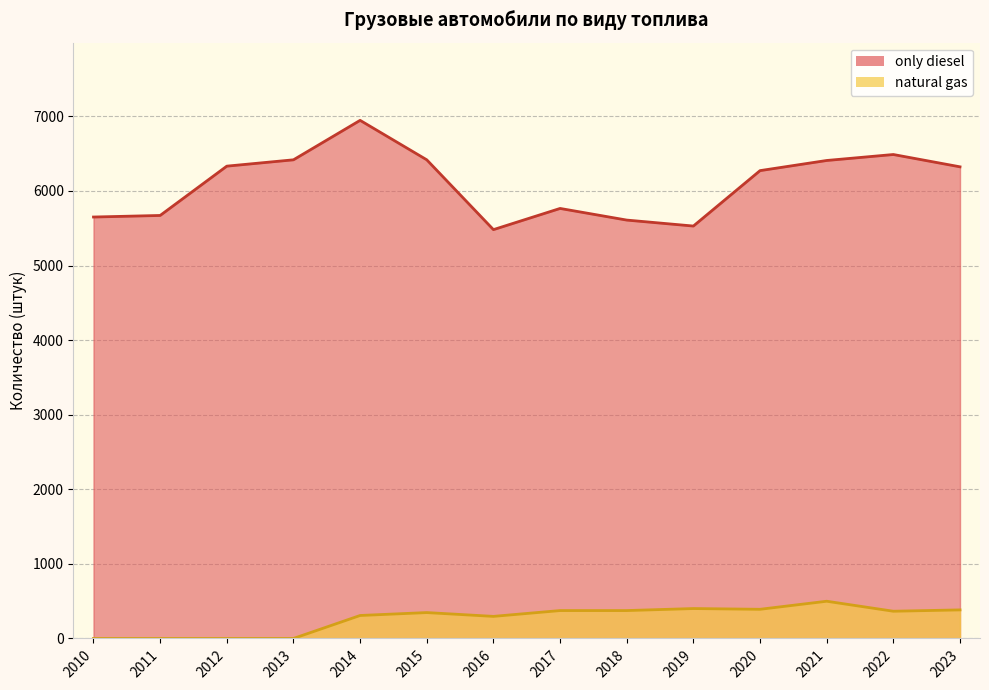

What is the sum of all natural gas values?

3738